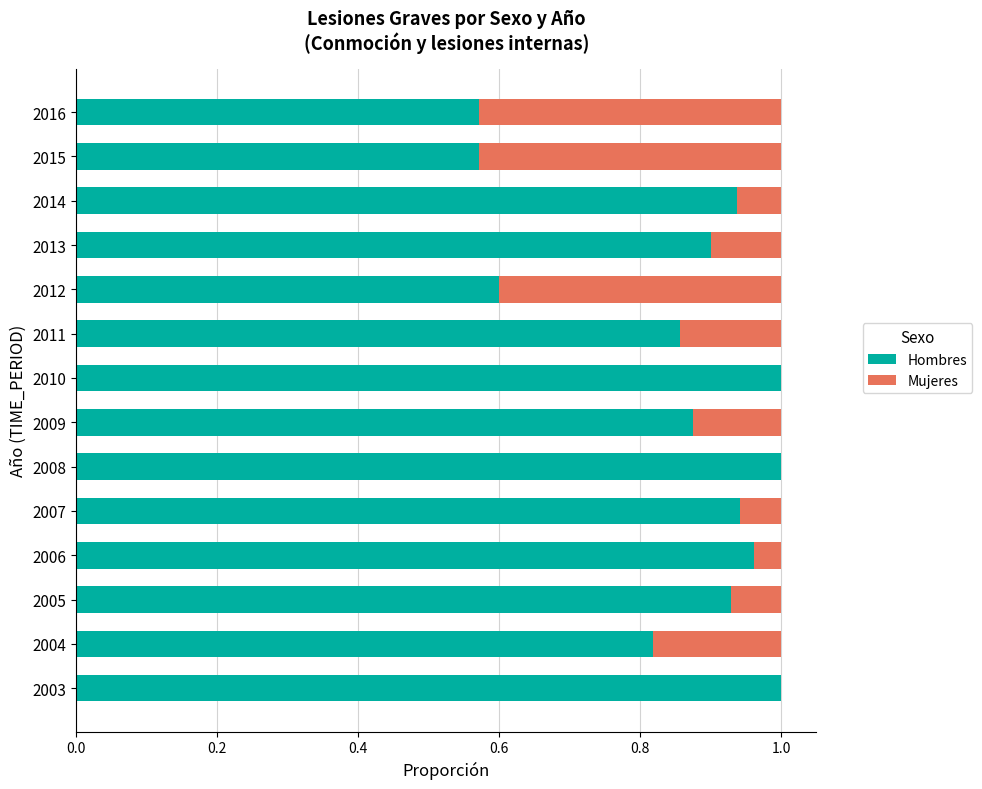

What is the sum of the Hombres values at 2009 and 2007?

1.8